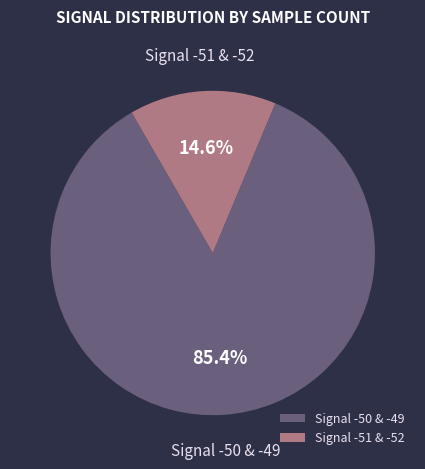

What is the total percentage of Signal -51 & -52 and Signal -50 & -49?

100.0%